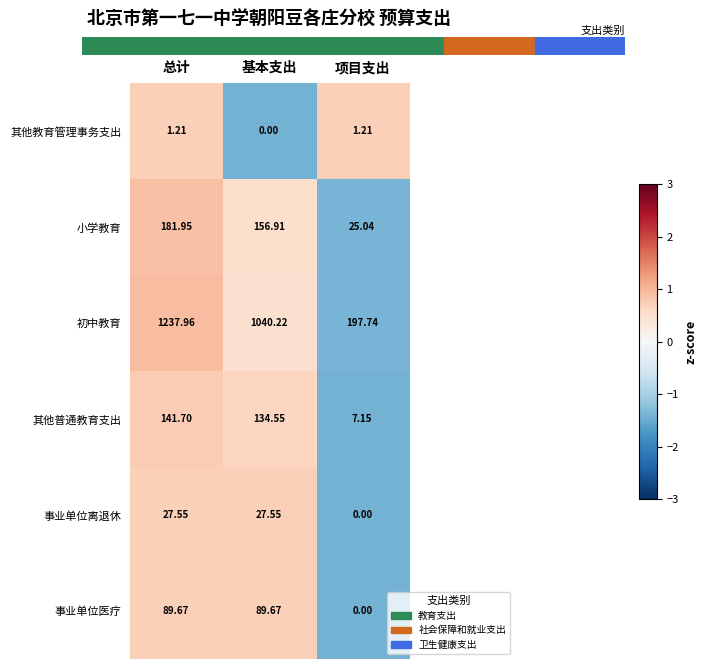

How many categories are shown in the chart?

3